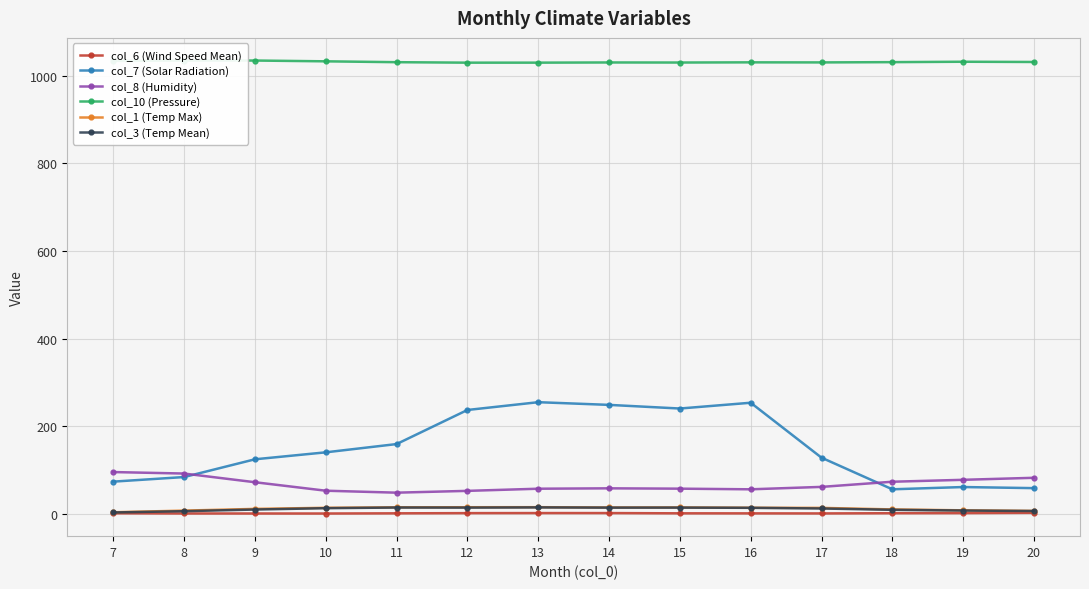

True or false: col_1 (Temp Max) and col_10 (Pressure) cross at least once.

False